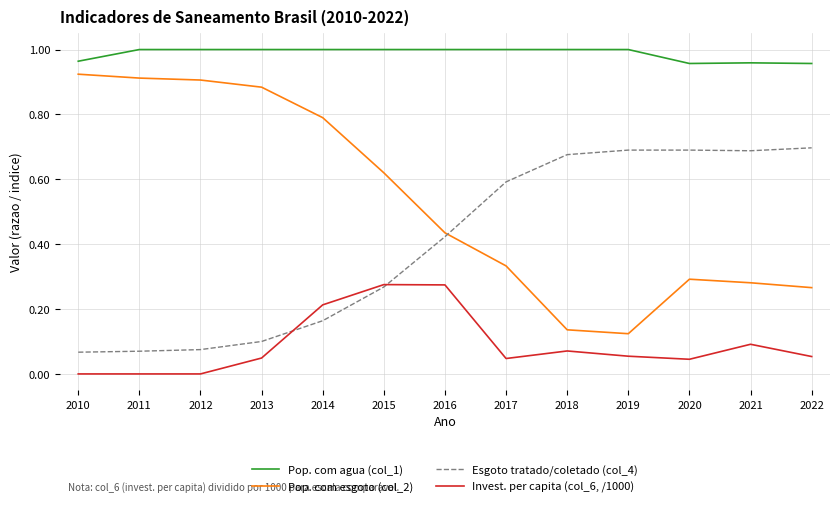

True or false: Esgoto tratado/coletado (col_4) and Pop. com agua (col_1) intersect in this chart.

False